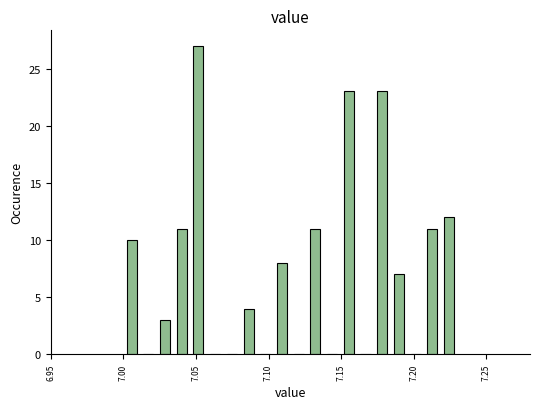

Read against the x-axis, roughly where is the centre of the tallest bar?

7.050